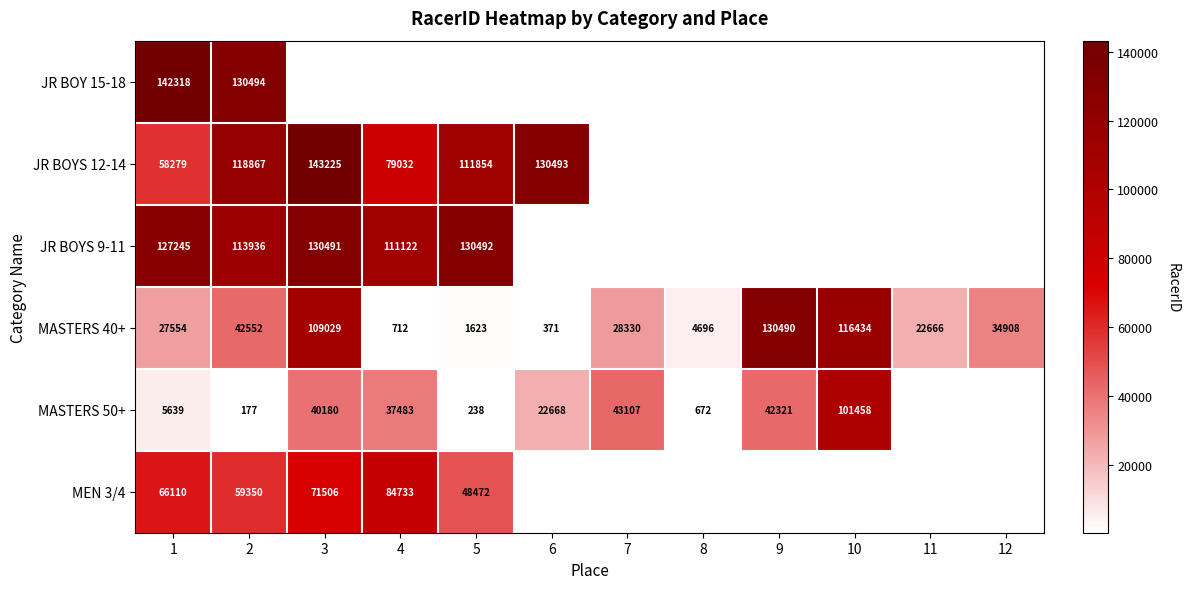

List the labels in order of MASTERS 40+ value, largest first.

9, 10, 3, 2, 12, 7, 1, 11, 8, 5, 4, 6